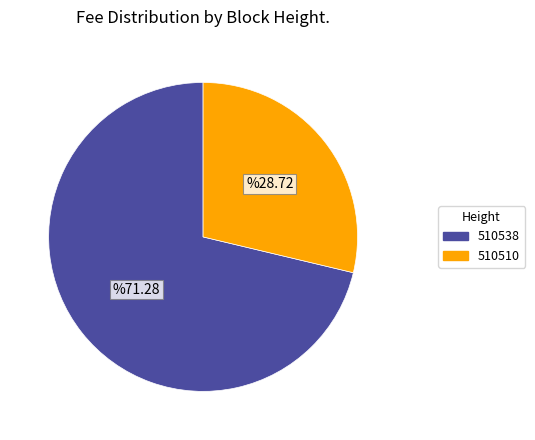

Is 510510 the majority of the pie?

No